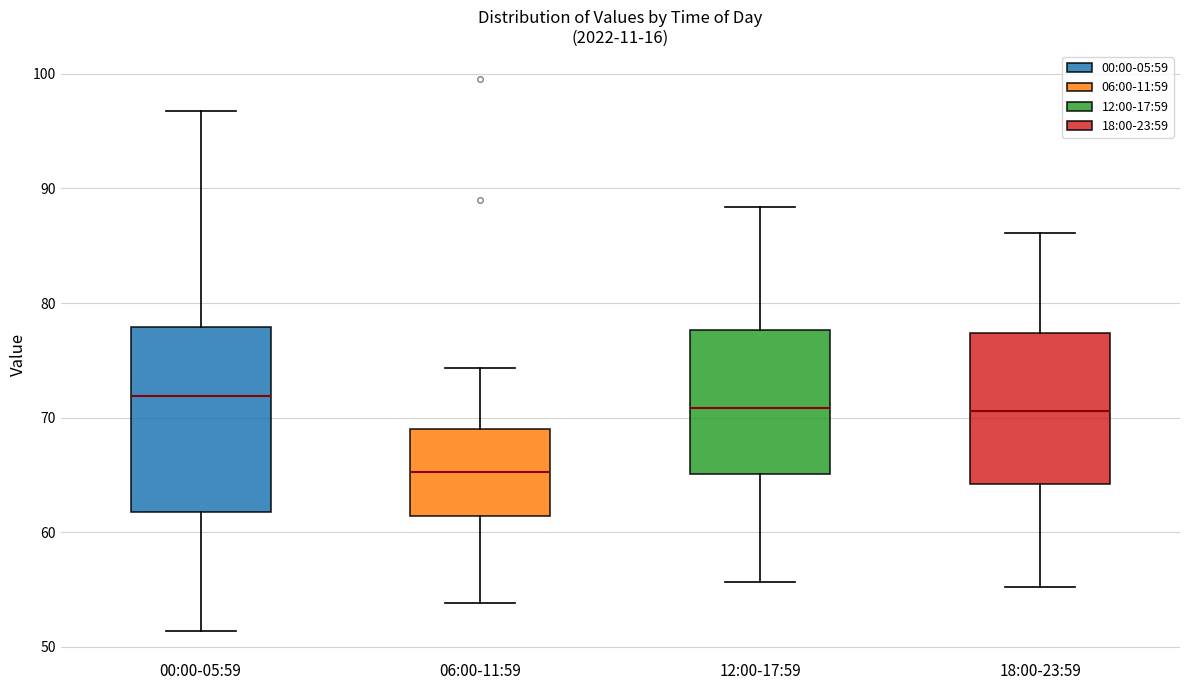

Which box is the tallest, from its lower edge to its upper edge?

00:00-05:59